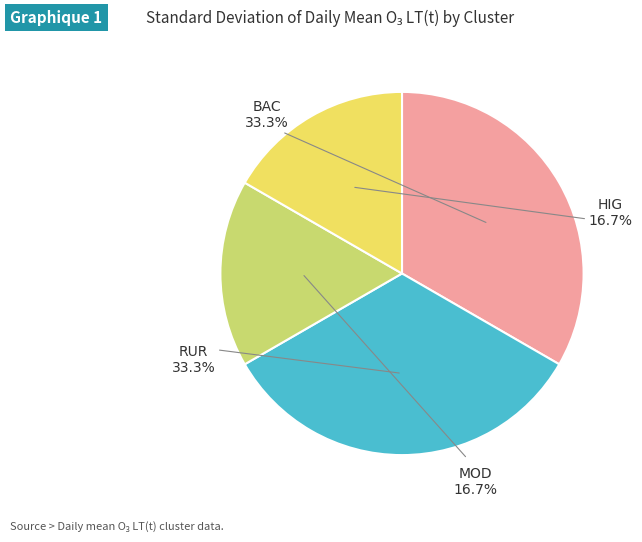

To the nearest percent, what portion does BAC represent?

33%